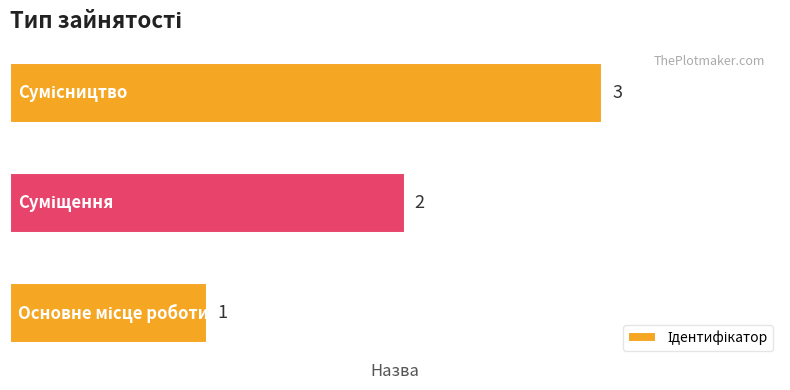

What is the maximum value shown in the chart?

3